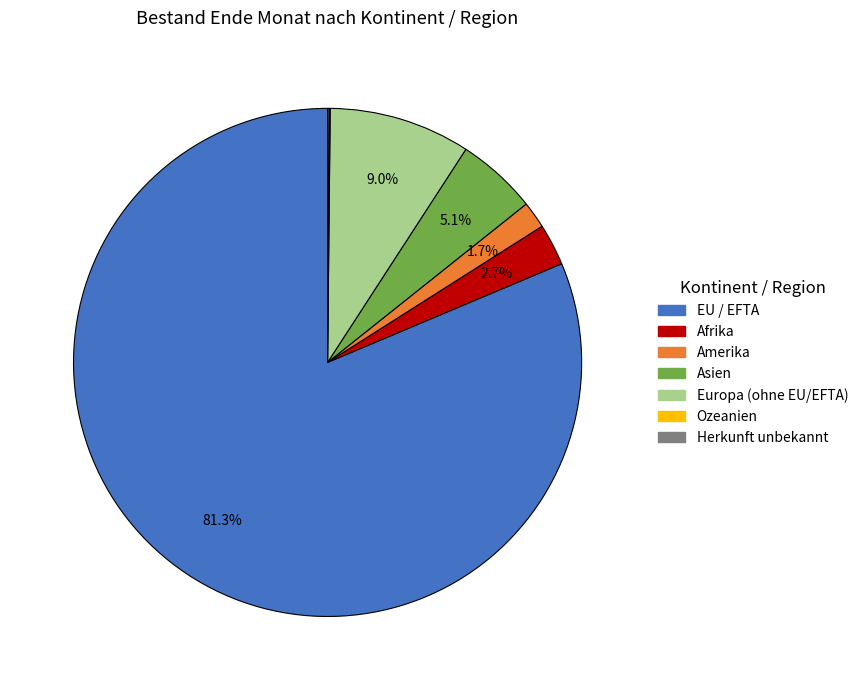

To the nearest percent, what is the difference between the EU / EFTA and Afrika slice percentages?

79%